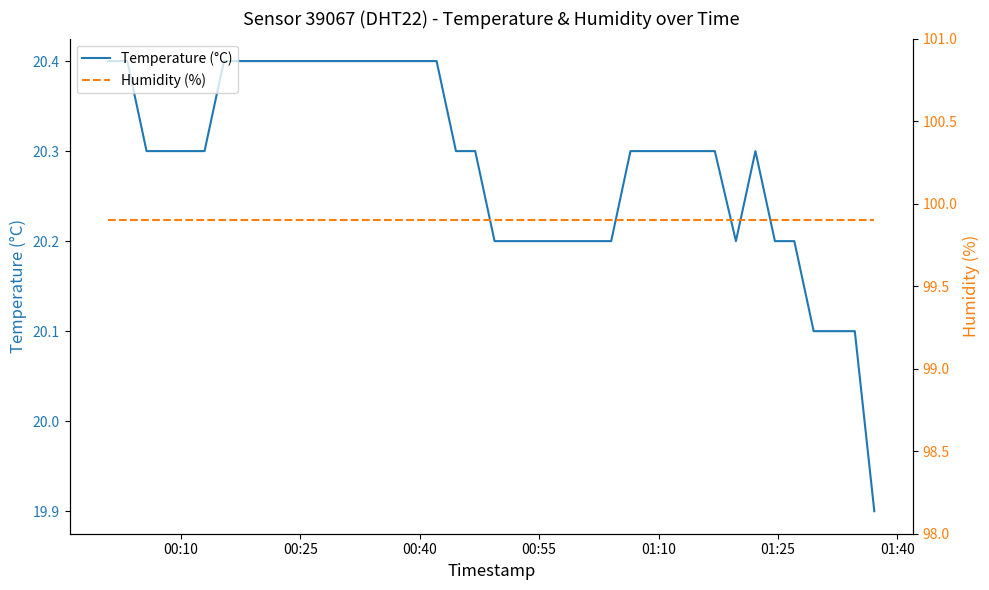

Which series has the largest total across all categories?

Humidity (%)